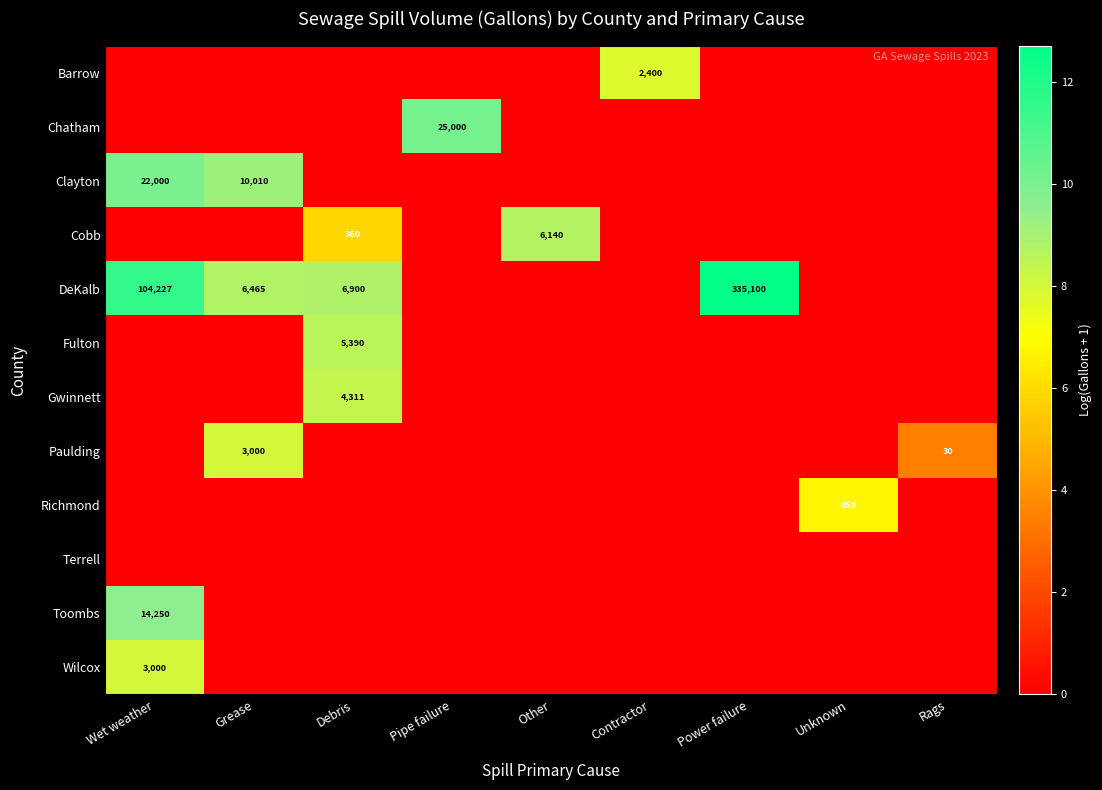

True or false: DeKalb has a value of 104227 at Wet weather.

True